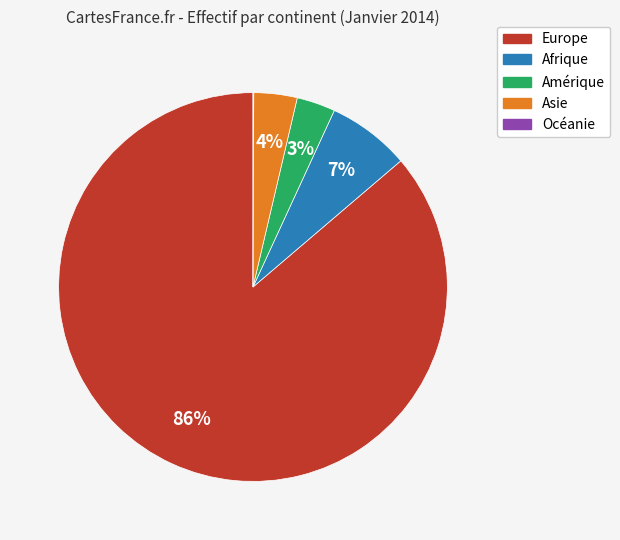

Which has a higher value, Asie or Afrique?

Afrique